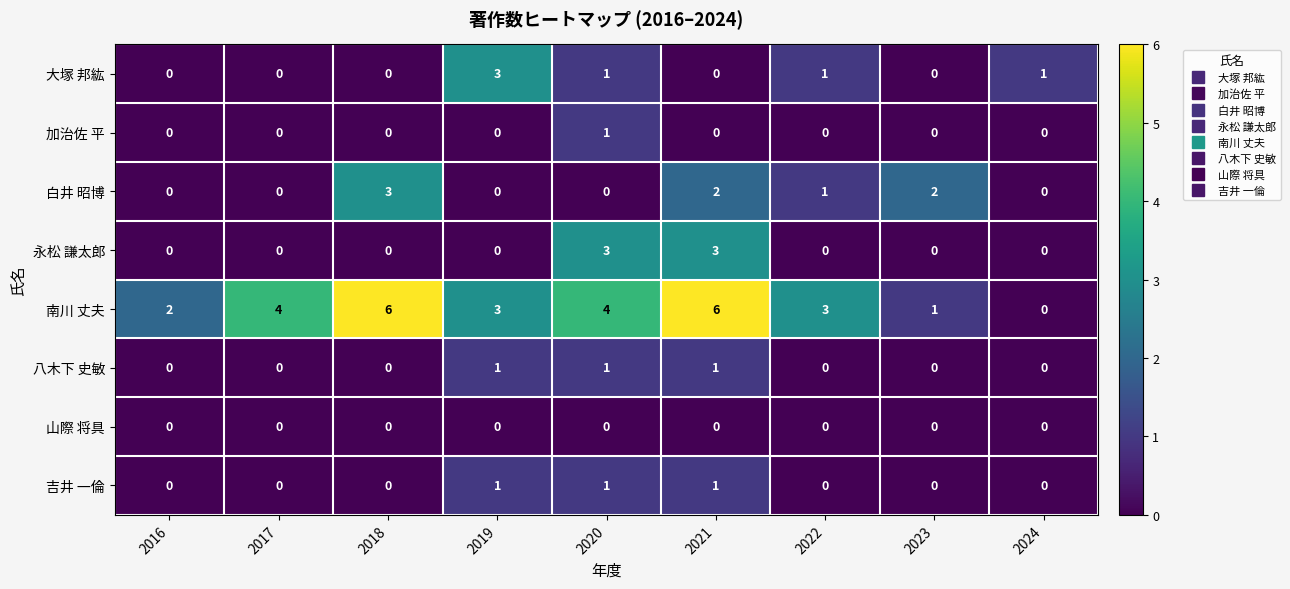

Is it true that 永松 謙太郎 equals 2 at 2023?

False